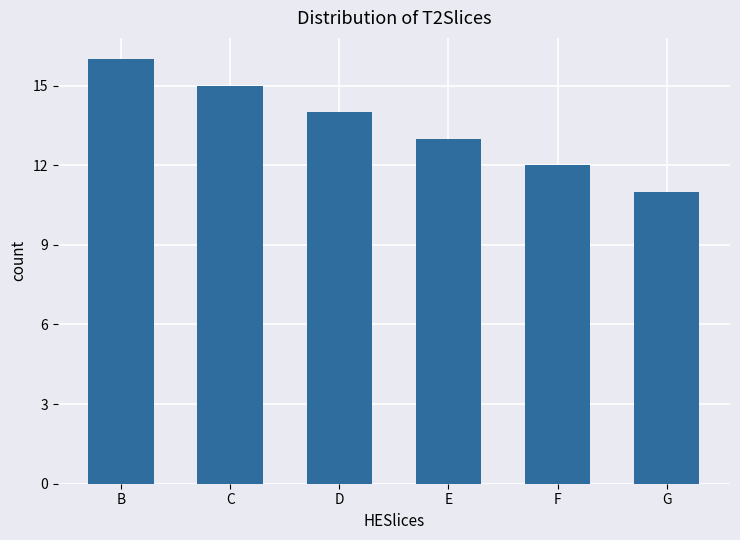

Which has a higher value, F or C?

C